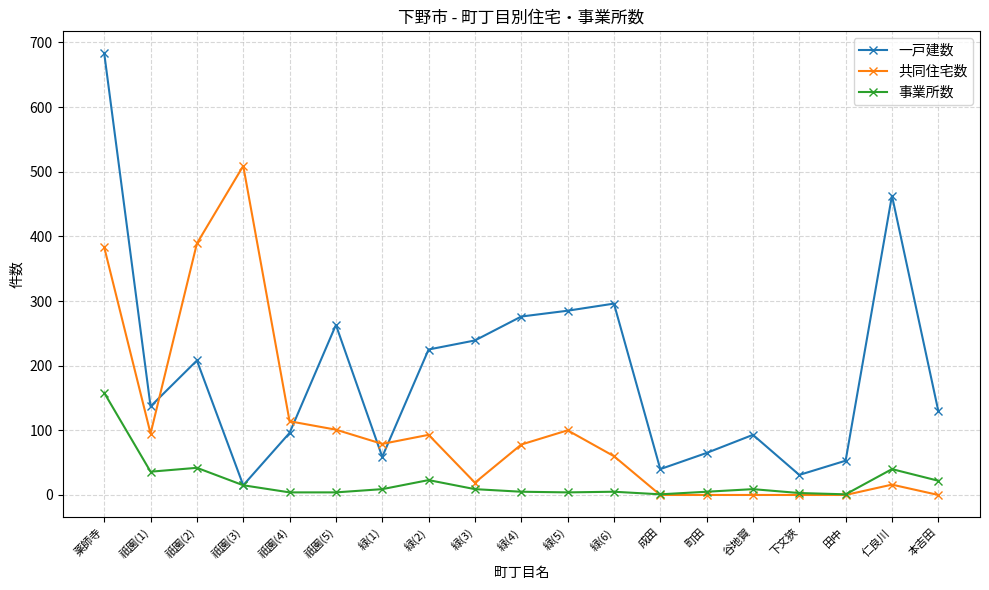

What is the greatest value displayed?

683